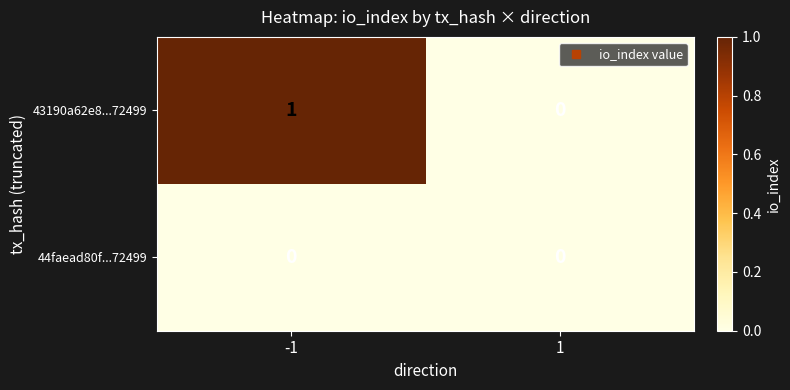

Which label corresponds to the largest value in the chart?

-1